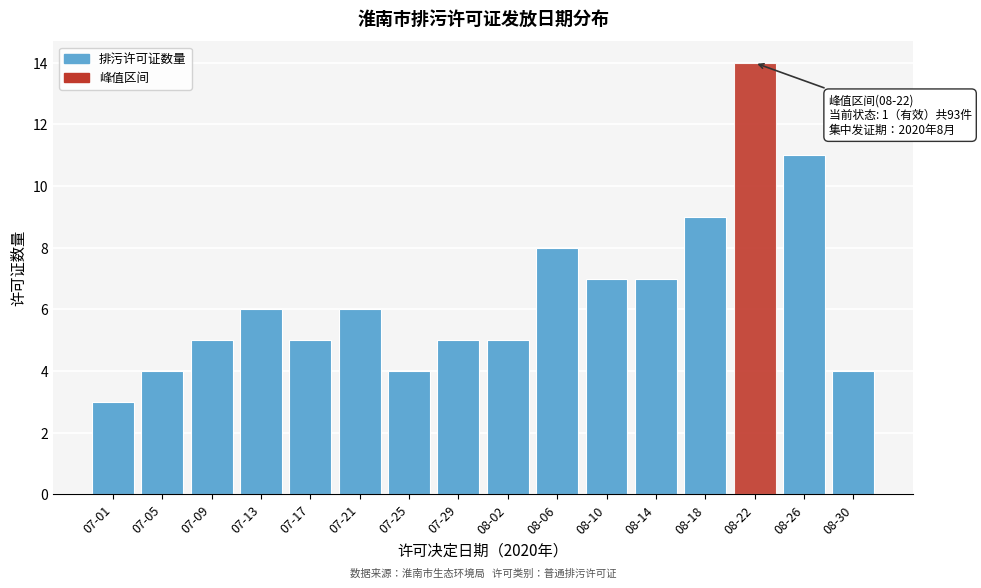

Reading left to right, what are all the values shown in this chart?

3	4	5	6	5	6	4	5	5	8	7	7	9	14	11	4